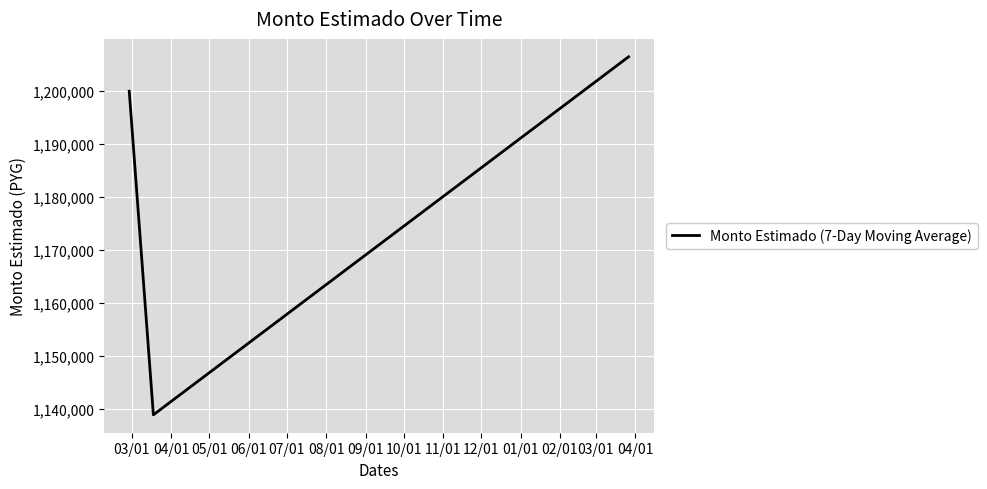

Count the number of categories in the chart.

3